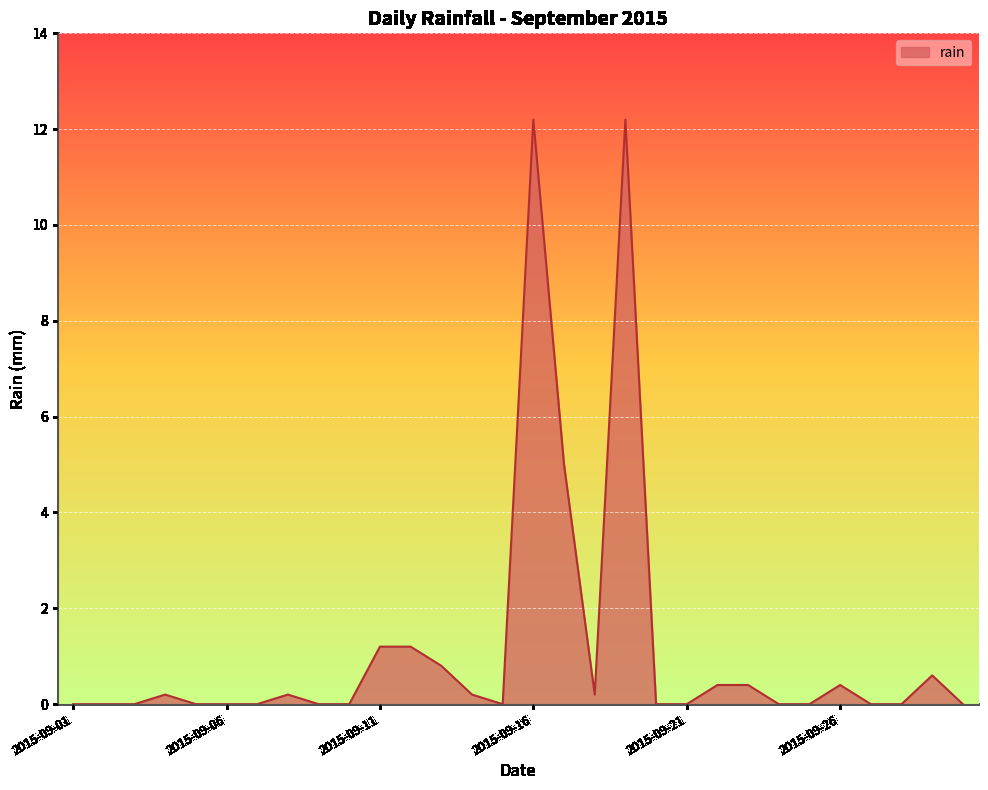

What is the difference between the maximum and minimum values?

12.2